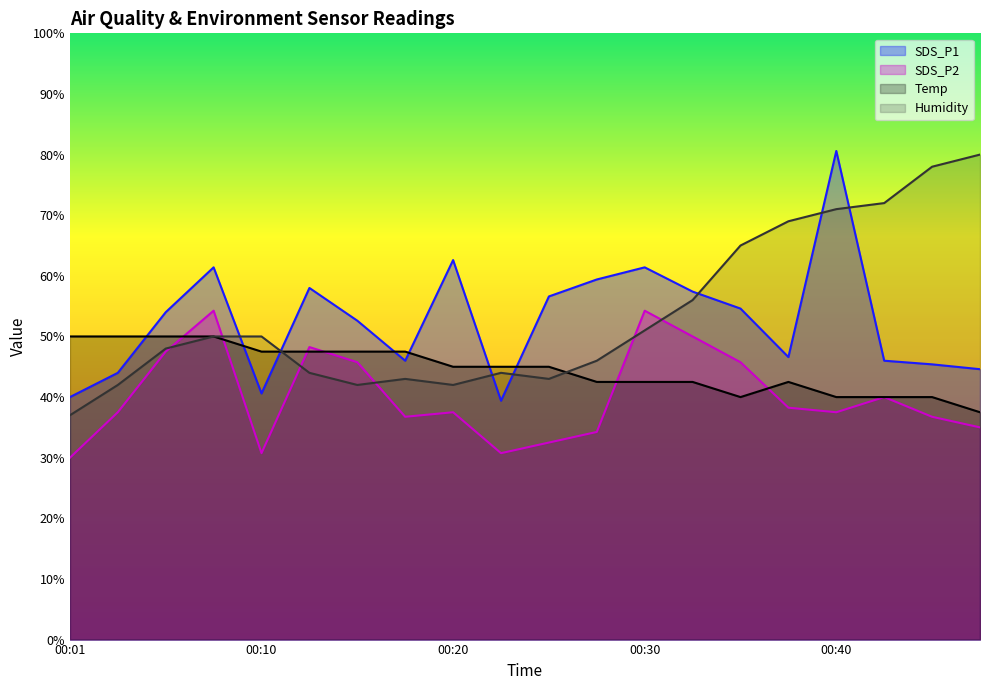

Reading left to right, transcribe all the data shown in this chart.

SDS_P1: 40.0	44.0	54.0	61.4	40.6	58.0	52.6	46.0	62.6	39.4	56.6	59.4	61.4	57.4	54.6	46.6	80.6	46.0	45.4	44.6
SDS_P2: 30.0	37.5	47.5	54.2	30.8	48.2	45.8	36.7	37.5	30.8	32.5	34.2	54.2	50.0	45.8	38.3	37.5	40.0	36.7	35.0
Temp: 50.0	50.0	50.0	50.0	47.5	47.5	47.5	47.5	45.0	45.0	45.0	42.5	42.5	42.5	40.0	42.5	40.0	40.0	40.0	37.5
Humidity: 37.0	42.0	48.0	50.0	50.0	44.0	42.0	43.0	42.0	44.0	43.0	46.0	51.0	56.0	65.0	69.0	71.0	72.0	78.0	80.0